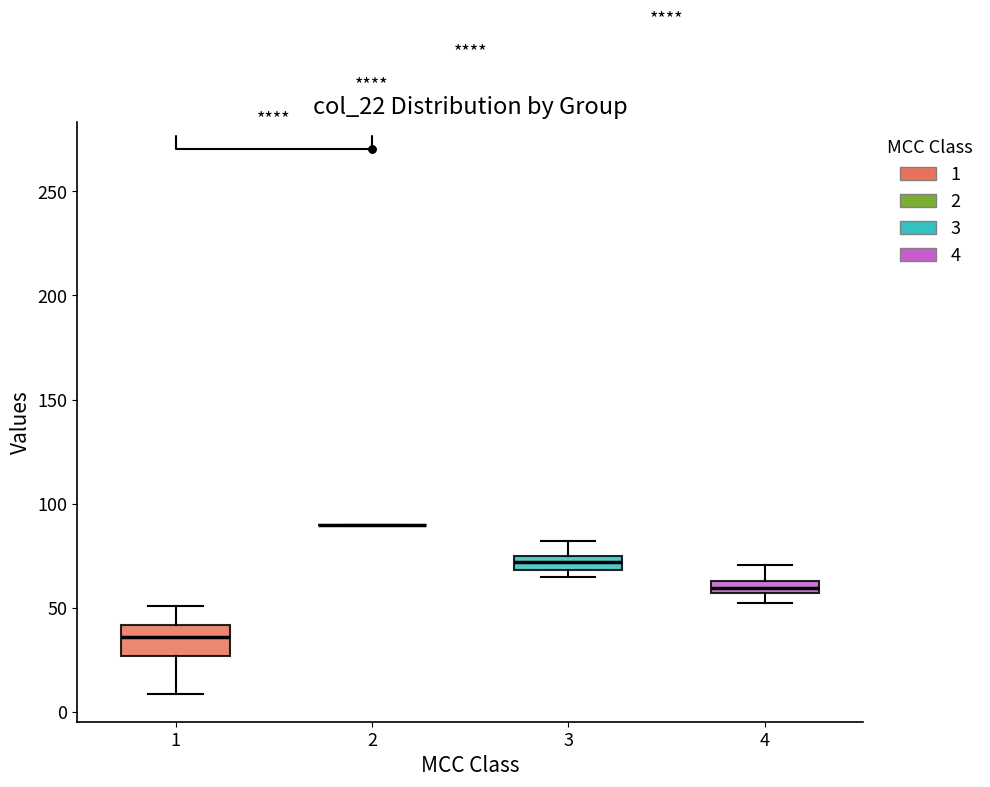

Comparing the boxes themselves (not the whiskers), which one is the tallest?

1